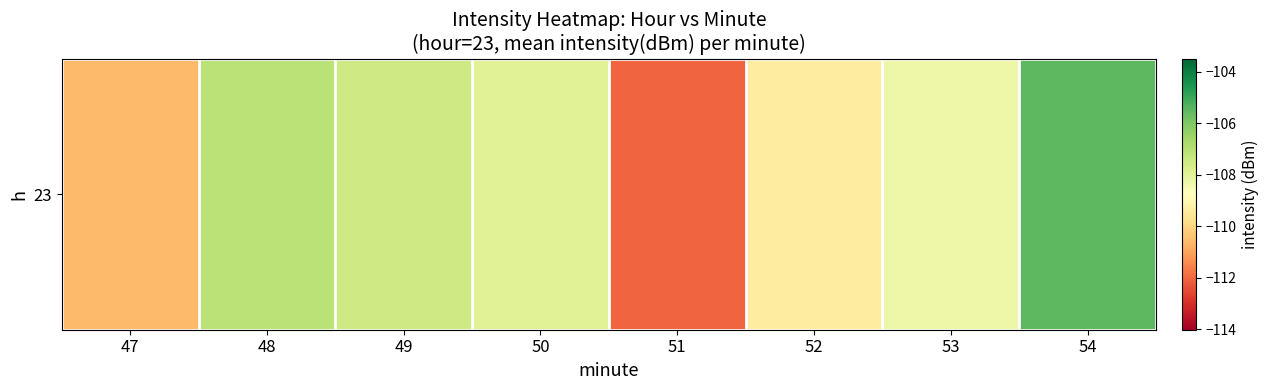

Reading left to right, what are all the values shown in this chart?

-110.6	-107.1	-107.5	-107.9	-112.0	-109.4	-108.3	-105.5